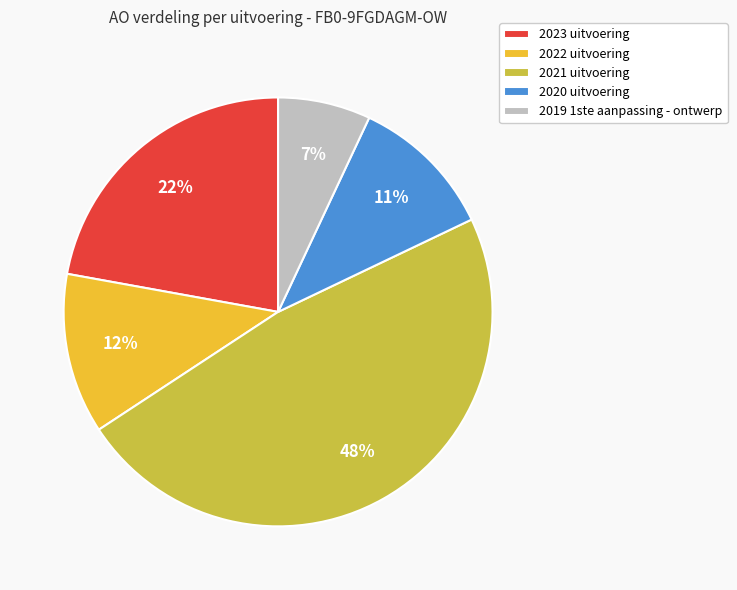

Count the number of slices in the pie.

5